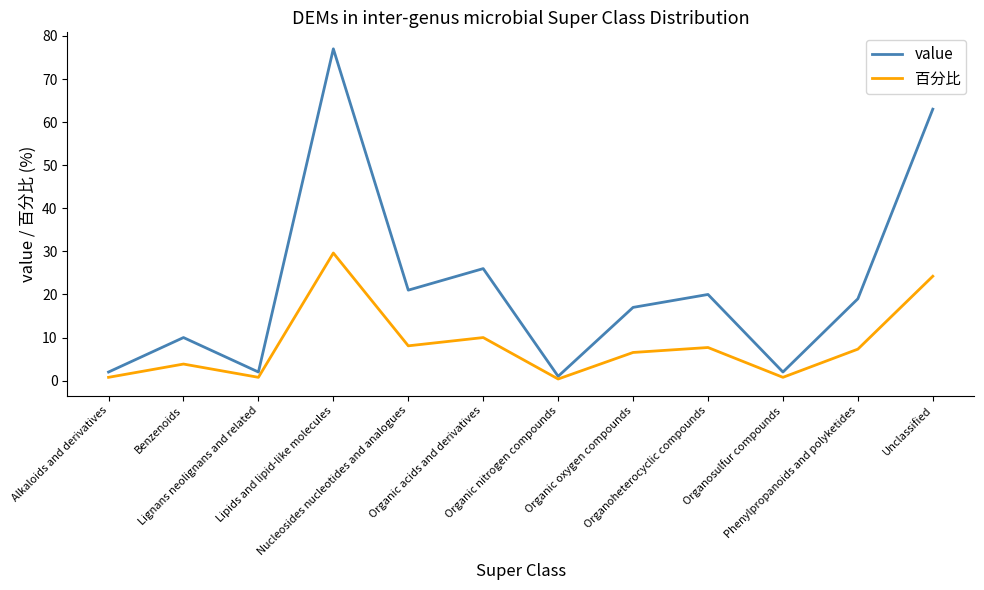

Rank the series by their average value, from lowest to highest.

百分比, value